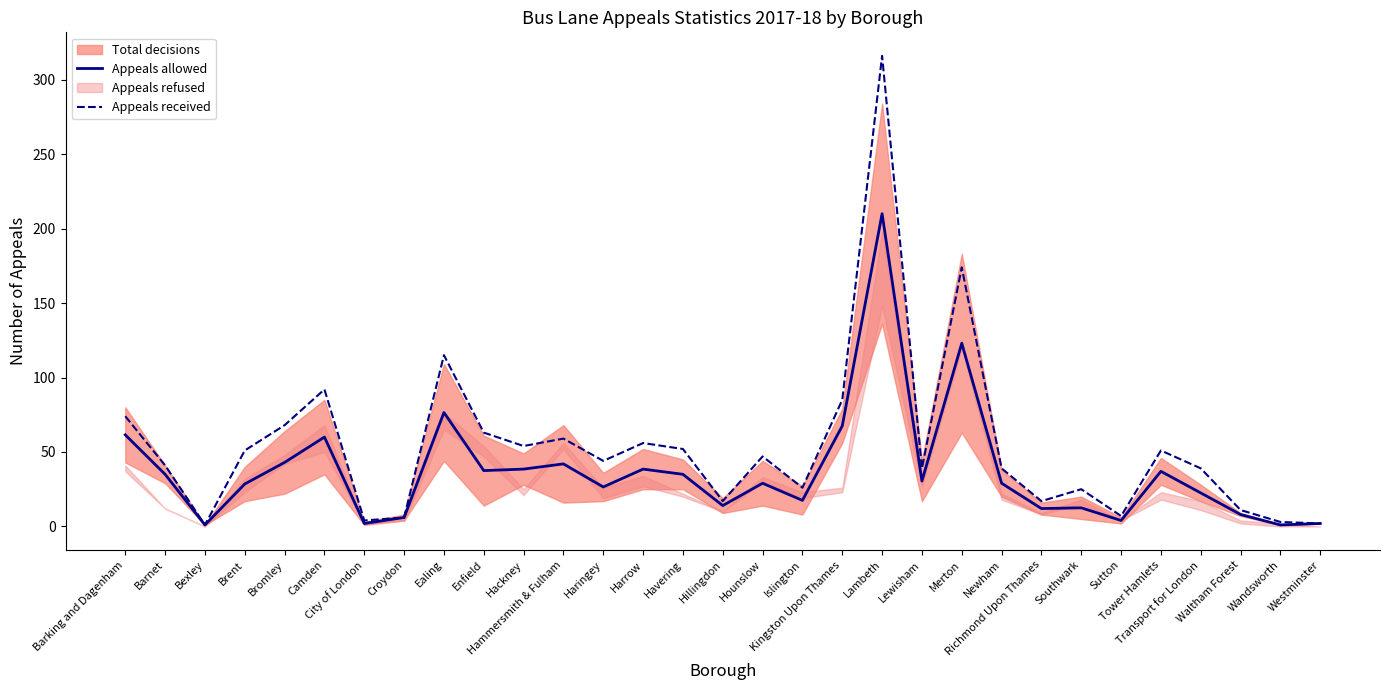

What is the difference between the maximum and minimum values in the Appeals received series?

315.0